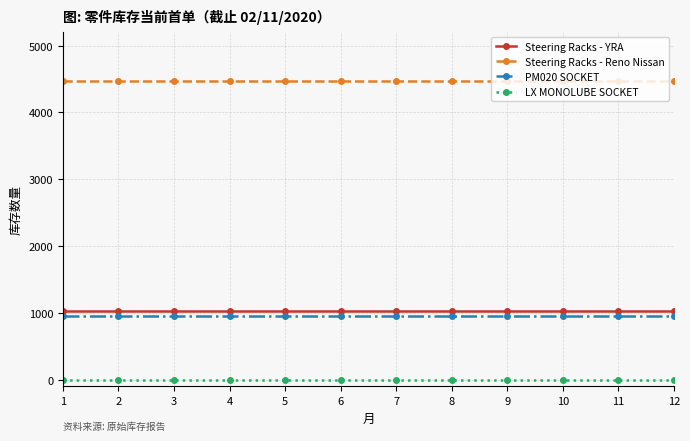

True or false: PM020 SOCKET and LX MONOLUBE SOCKET cross at least once.

False